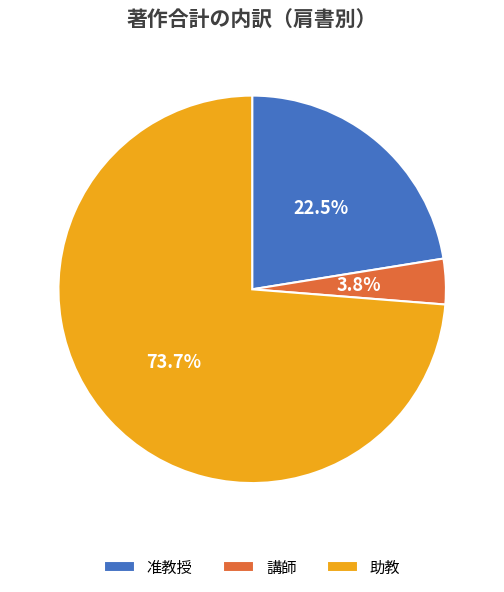

Between 准教授 and 助教, which is larger?

助教